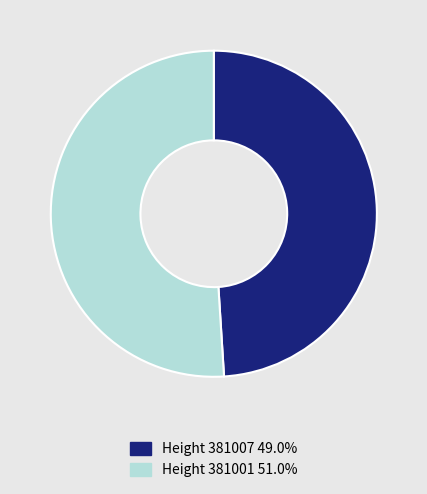

Is there a majority slice in this chart?

Yes